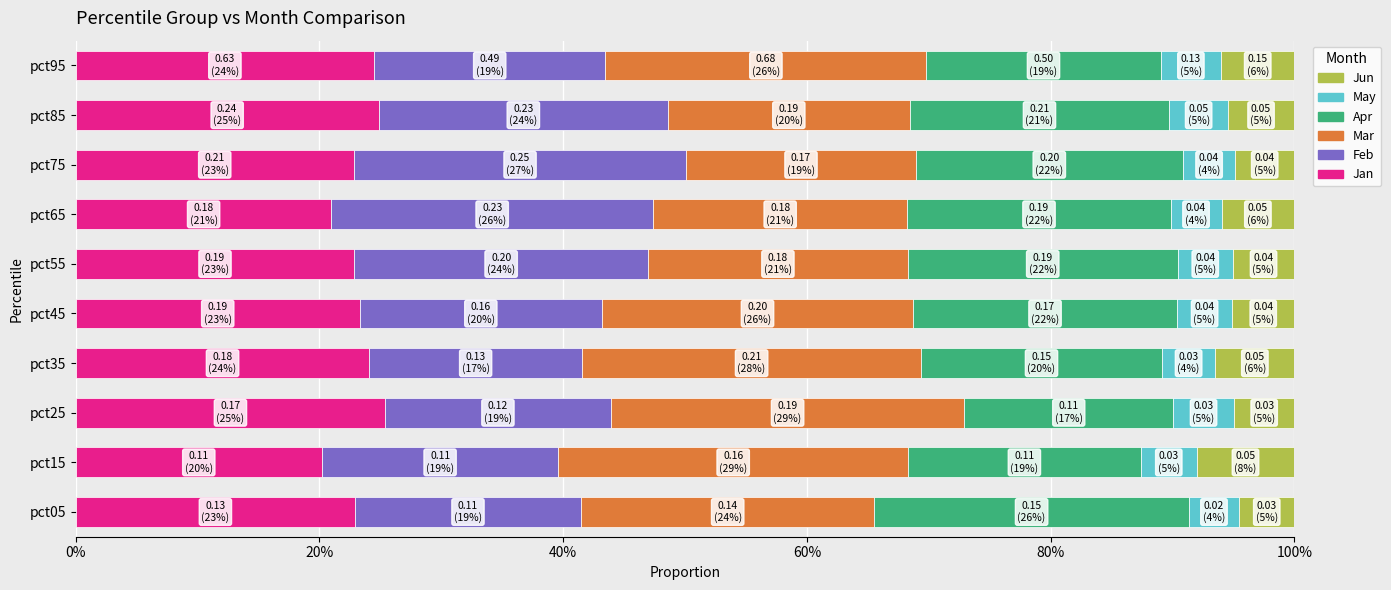

Which series has the largest total across all categories?

Mar